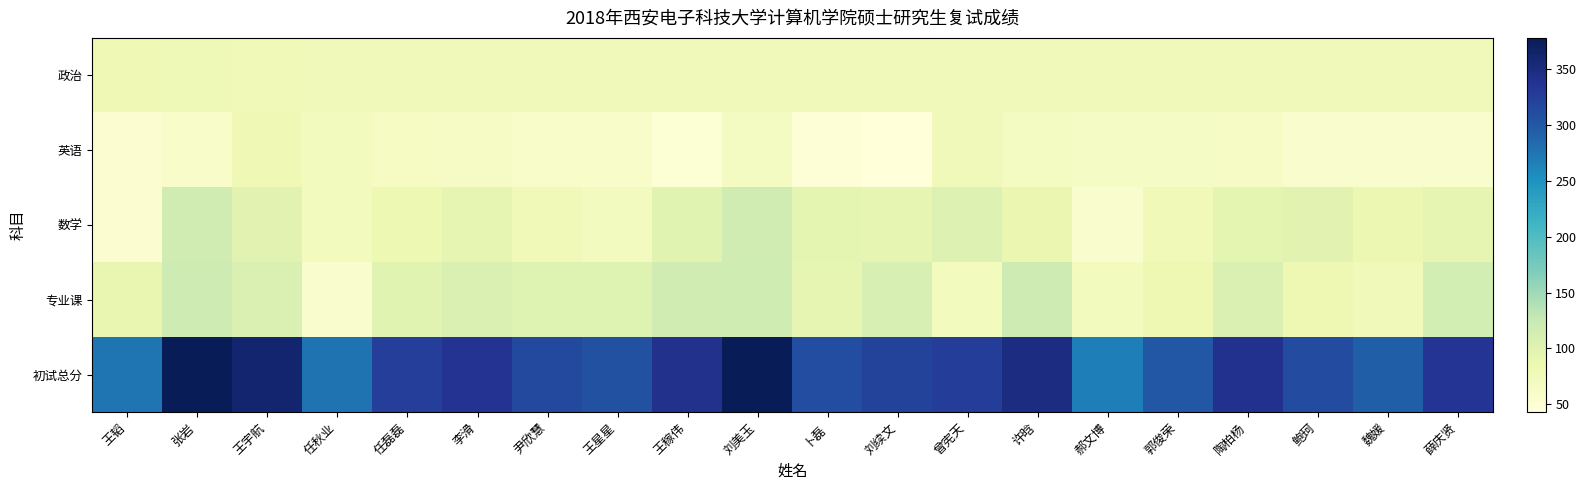

What is the difference between the 数学 values at 曾宪天 and 许晗?

16